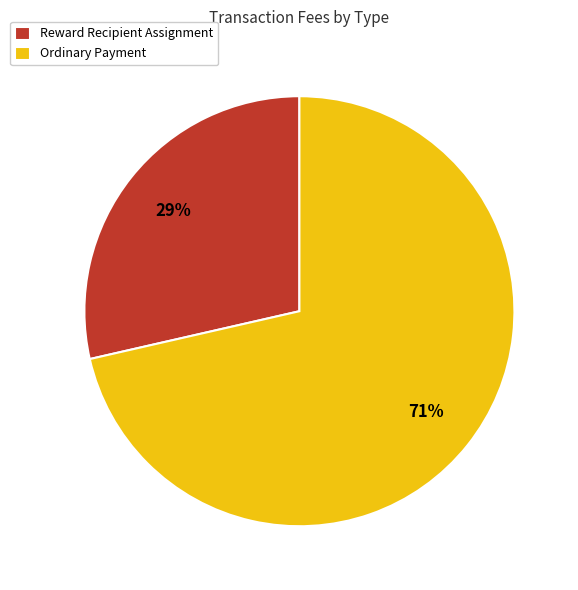

Does any single category account for the majority?

Yes